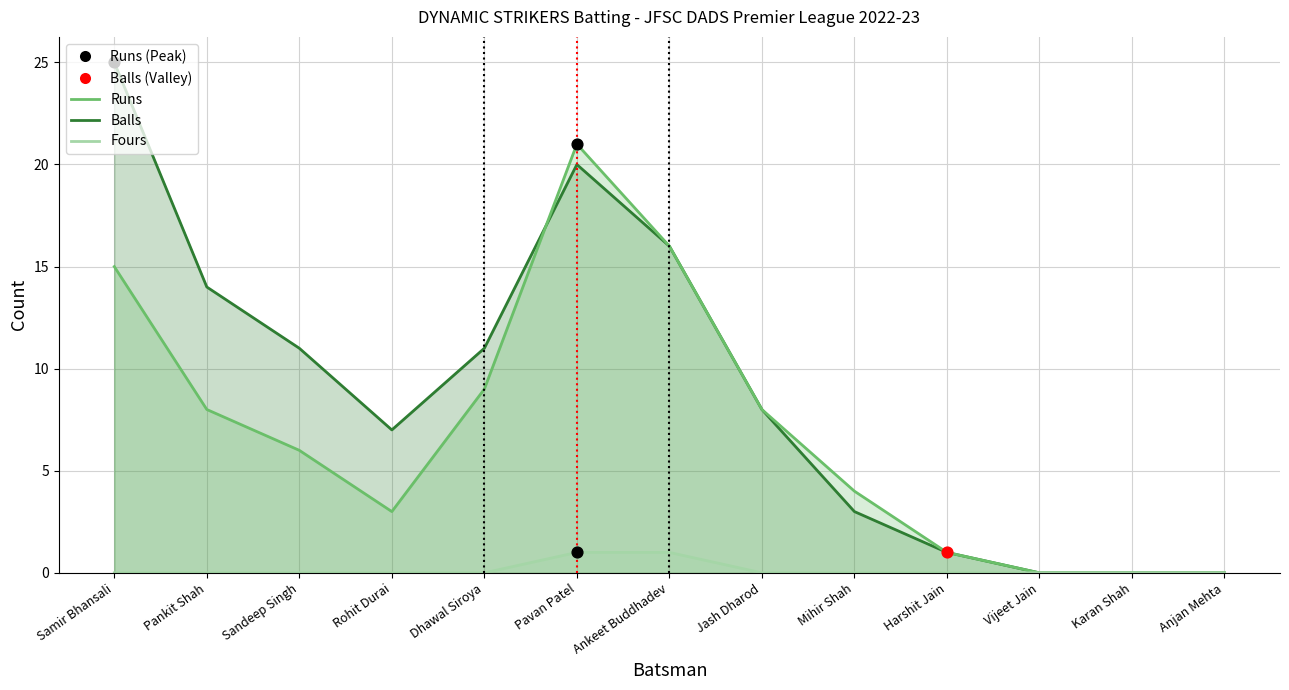

Is the value of Fours at Vijeet Jain greater than the value of Runs at Anjan Mehta?

No